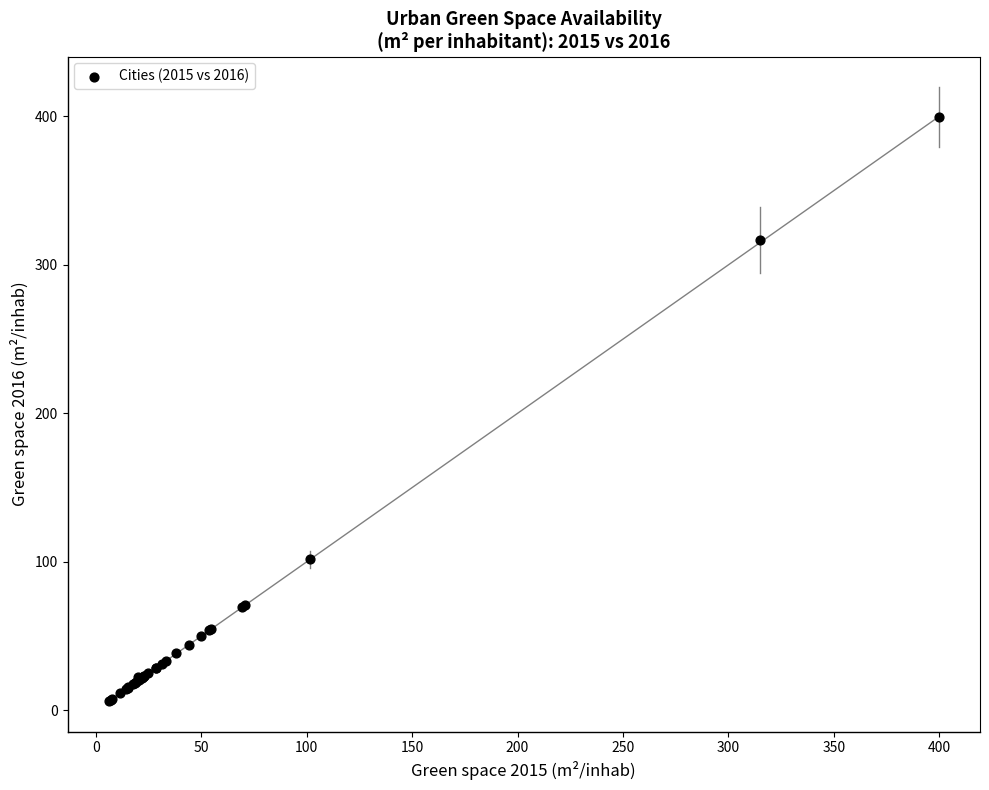

What Y value in the scatter plot is closest to 202?

101.8